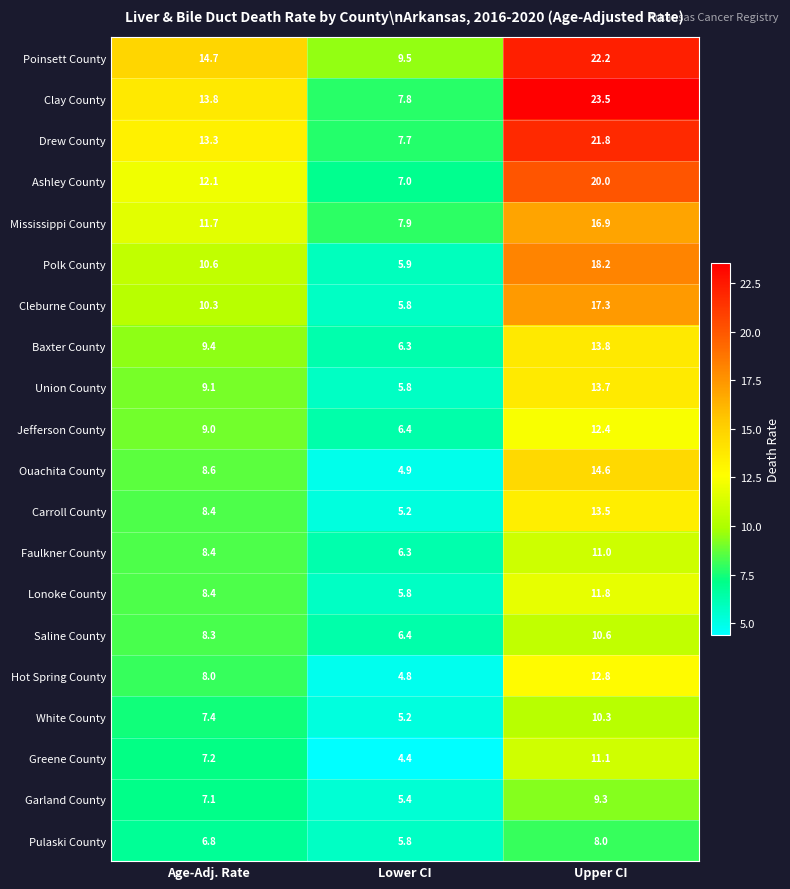

Which series has the largest range (max minus min)?

Clay County